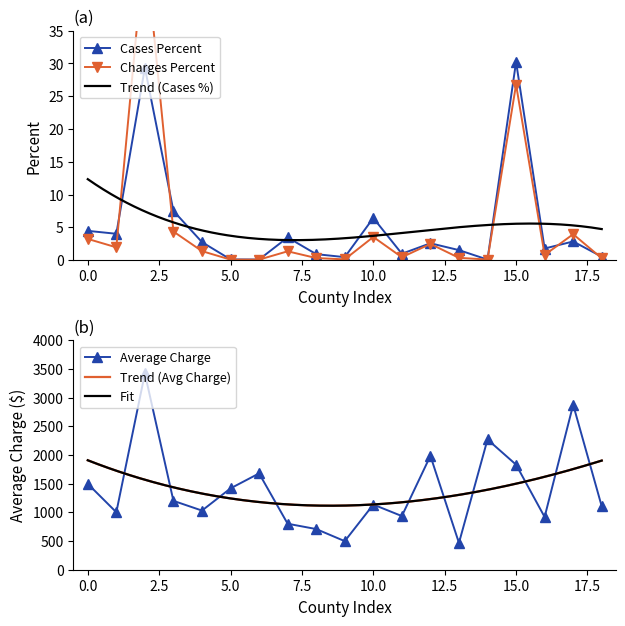

At how many categories does at least one series exceed 3055?

1